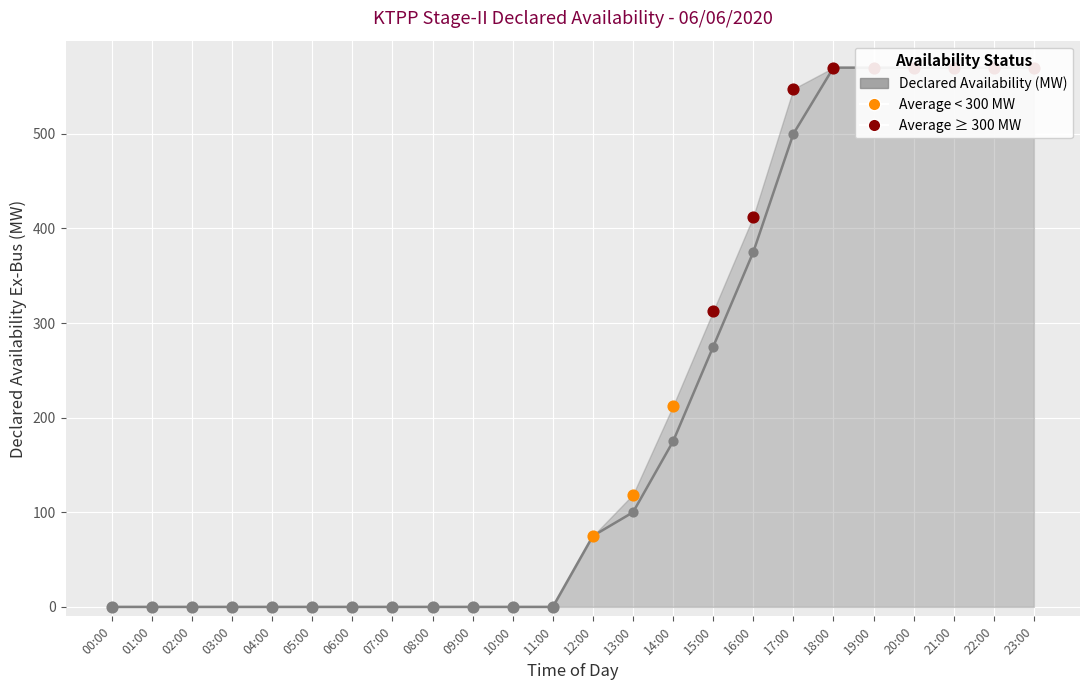

Which series has the largest total across all categories?

Average Availability (MW)